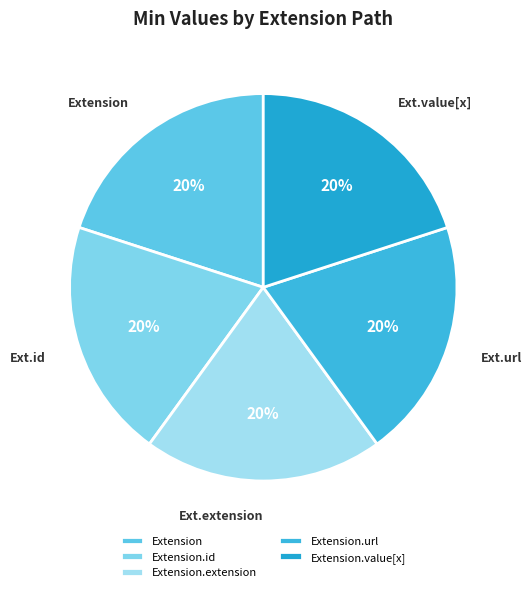

Does Extension.value[x] account for over 50% of the chart?

No